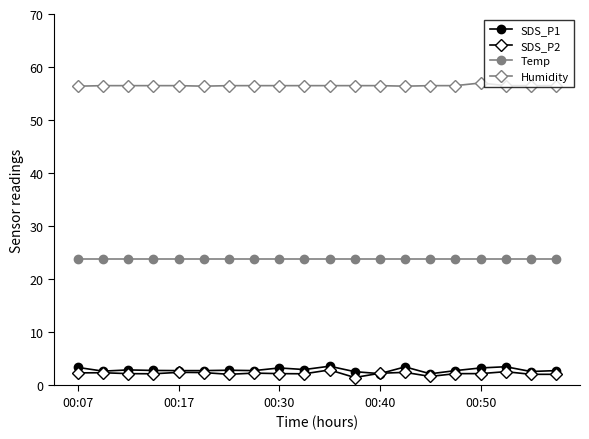

True or false: SDS_P2 and Humidity intersect in this chart.

False